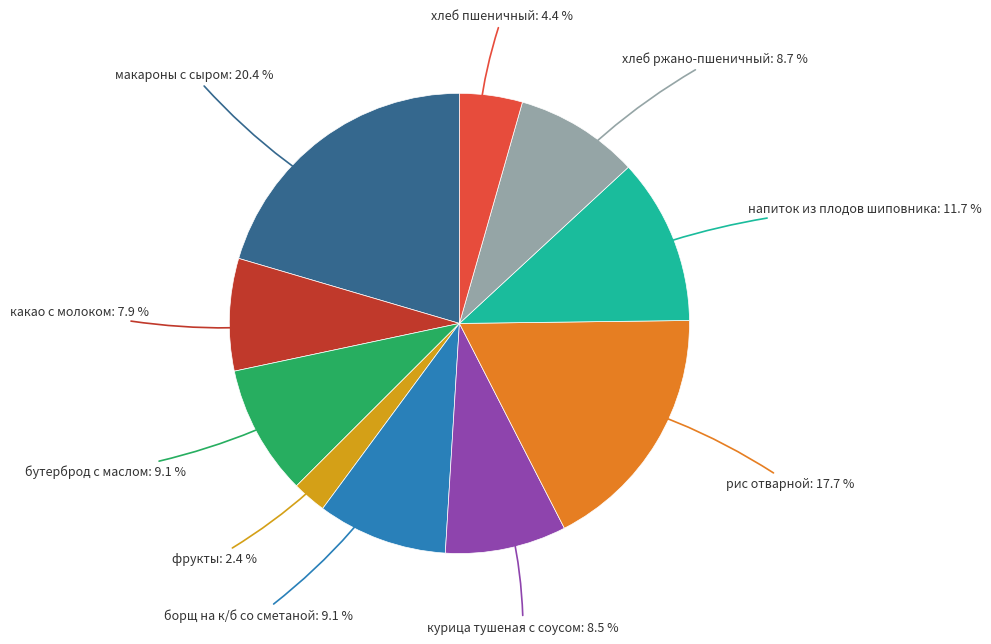

True or false: хлеб ржано-пшеничный accounts for 1% of the total.

False